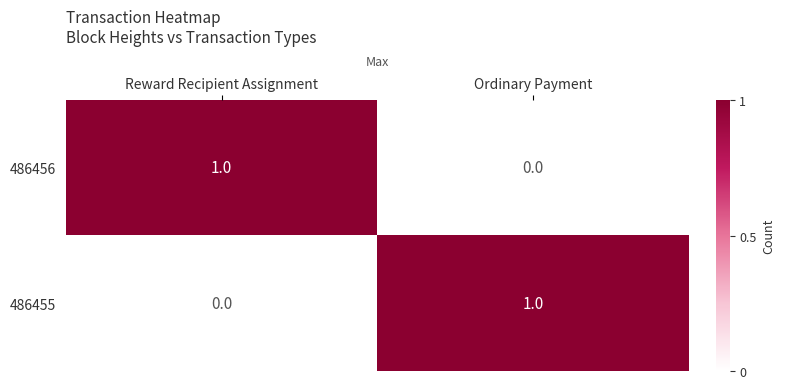

At Reward Recipient Assignment, list the series in order from largest to smallest.

486456, 486455